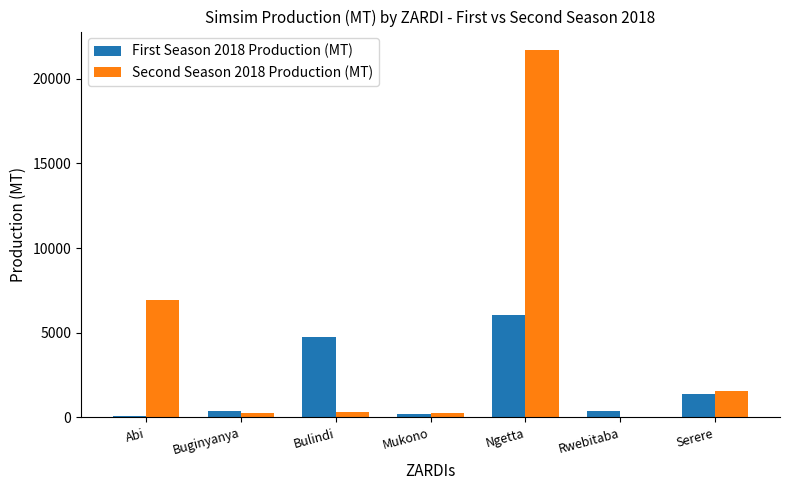

Is the value of First Season 2018 Production (MT) at Bulindi greater than the value of Second Season 2018 Production (MT) at Abi?

No